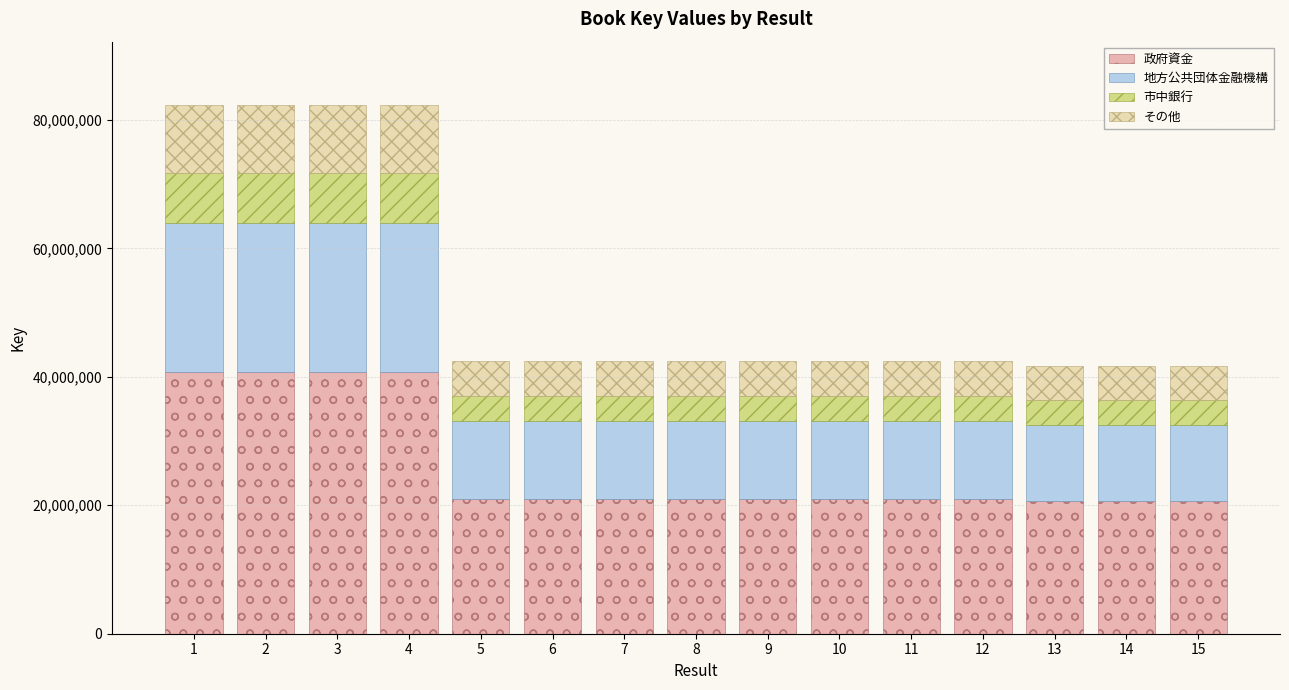

What is the lowest value of the 政府資金 series?

20663303.3